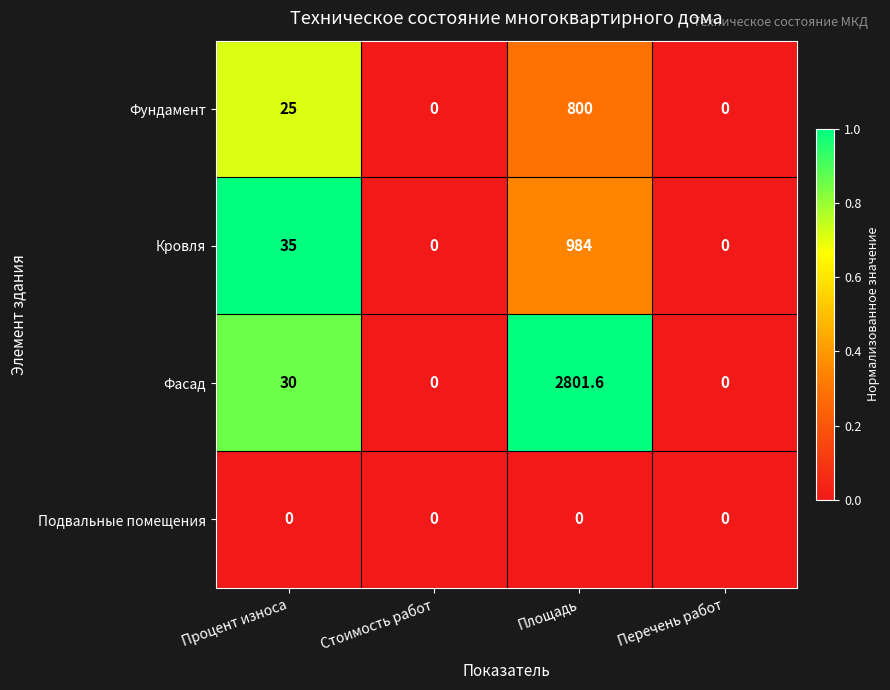

What is the difference between the maximum and second lowest values in the Фундамент series?

800.0